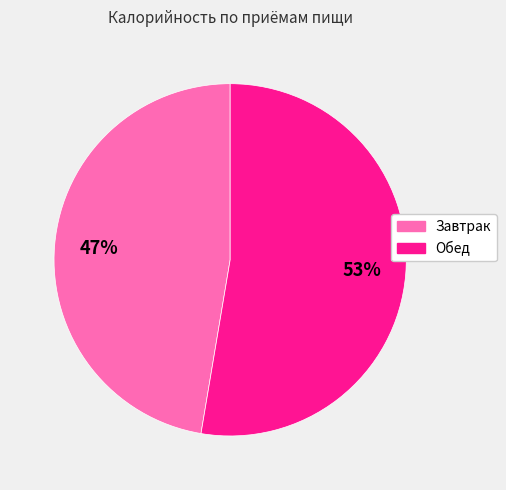

Which slice is the largest?

Обед